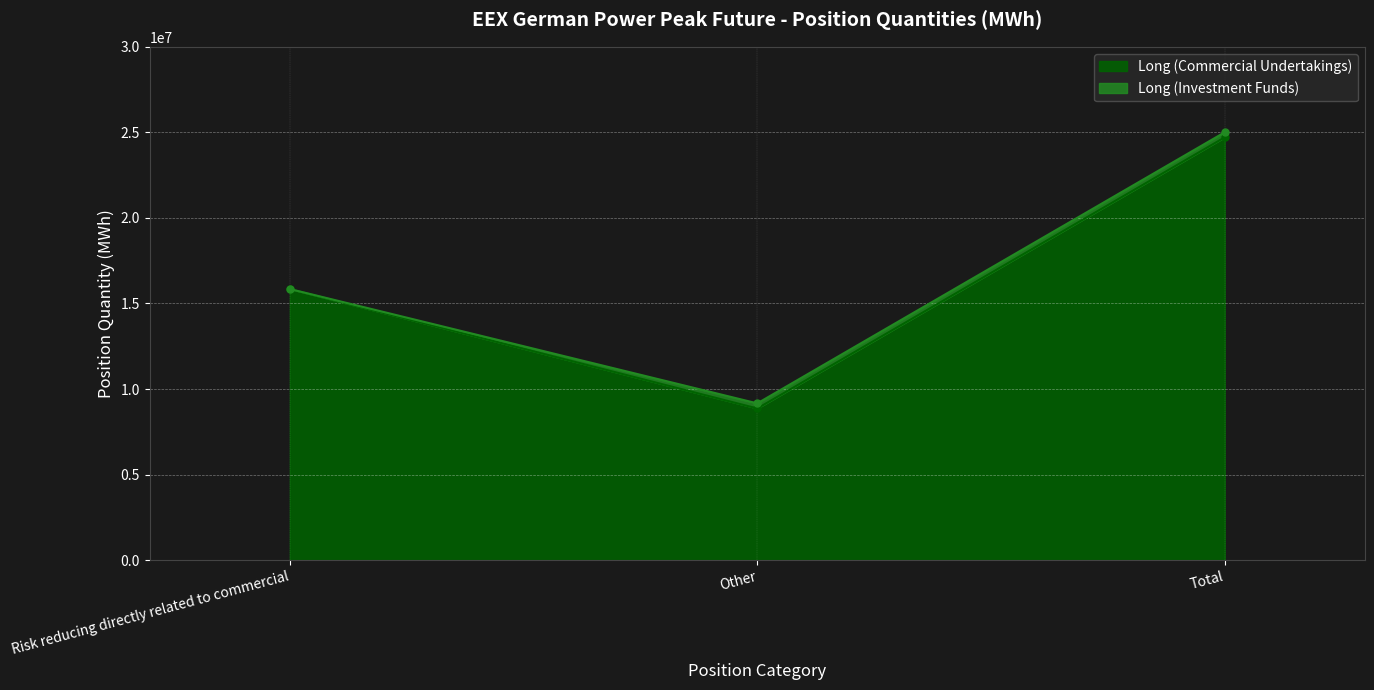

Approximately how many times larger is the value at Risk reducing directly related to commercial compared to Other?

1.8